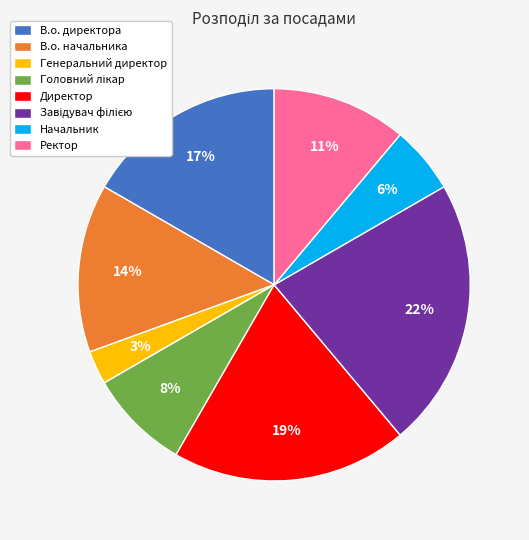

Is it true that В.о. директора is 24% of the pie?

False